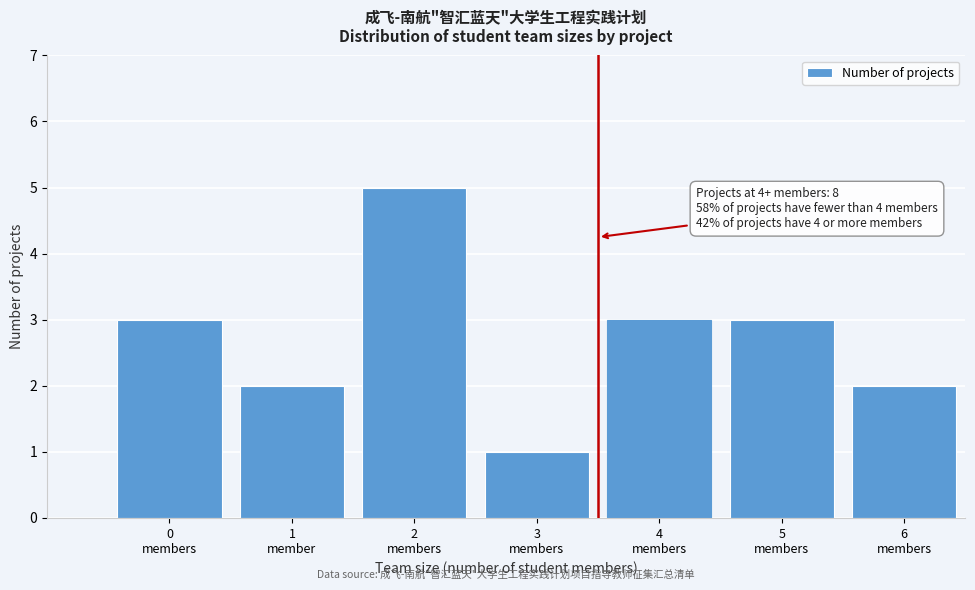

Reading right to left, list all the values displayed in this chart.

2	3	3	1	5	2	3